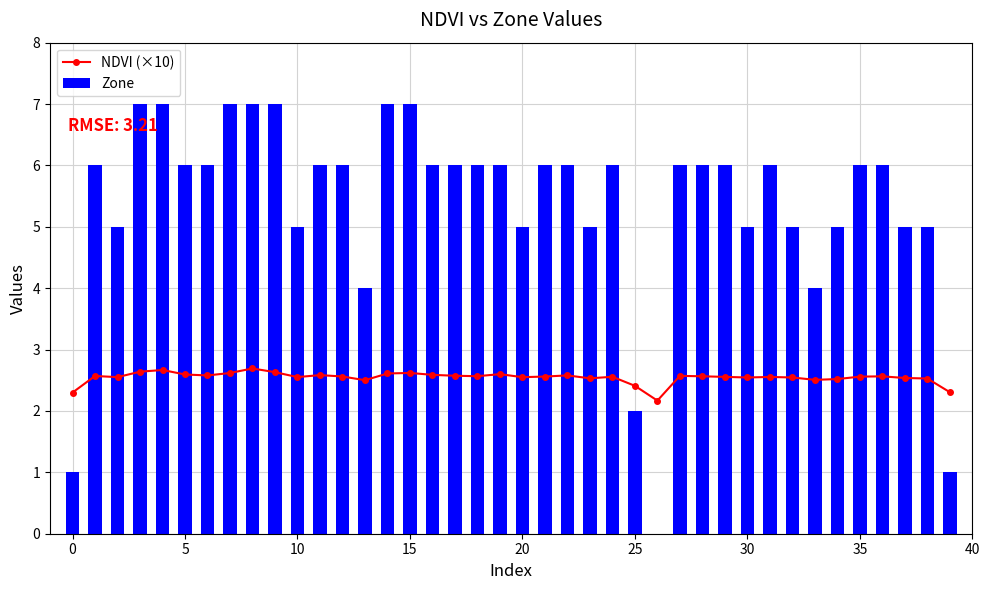

What is the highest value of the Zone series?

7